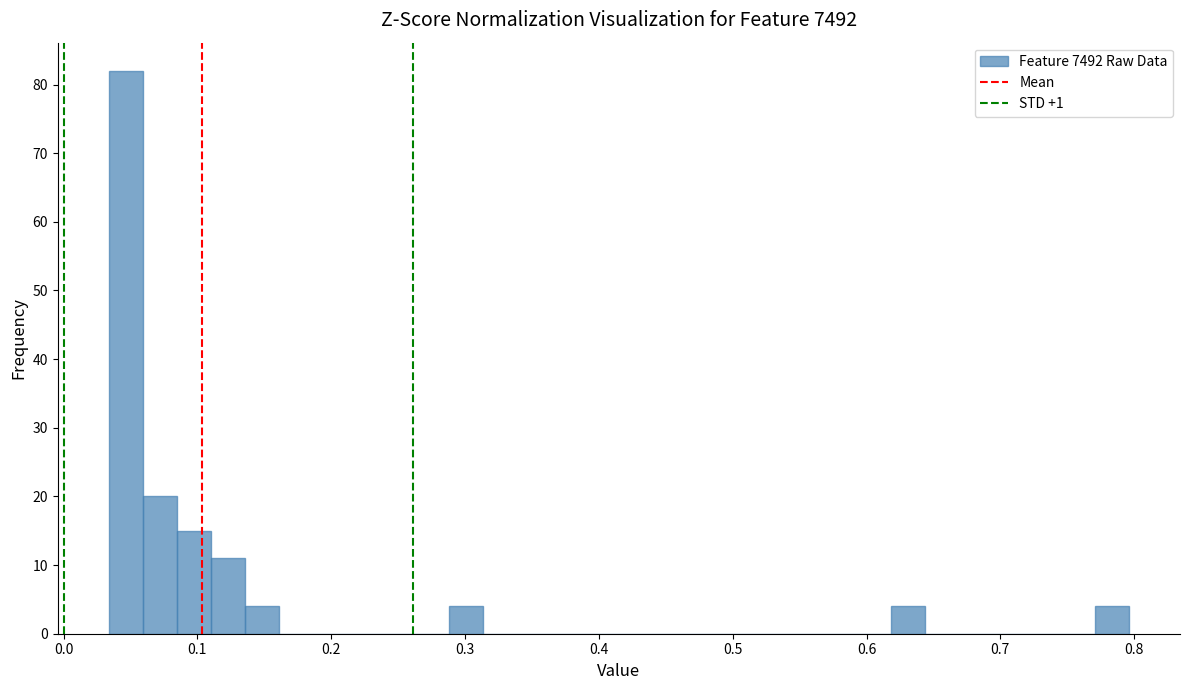

Around what value on the x-axis is the tallest bar? Give the approximate position of its centre, as read against the axis.

0.05